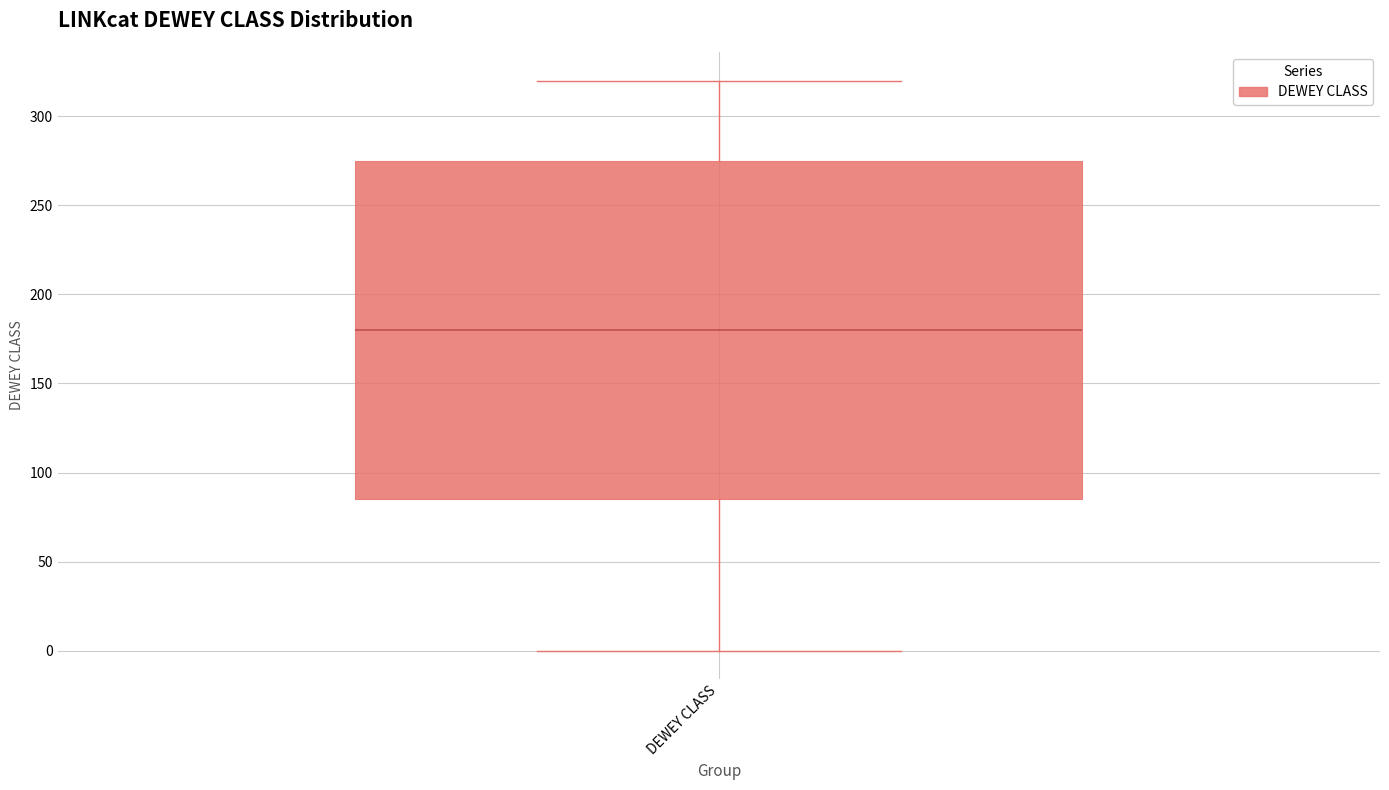

Transcribe this box plot: give where the median line is, the range the box spans, and where the two whiskers end, as read against the y-axis. The values are not printed on the chart, so give them approximately, as read against the axis.

median 180, box 85 to 275, whiskers 0 to 320